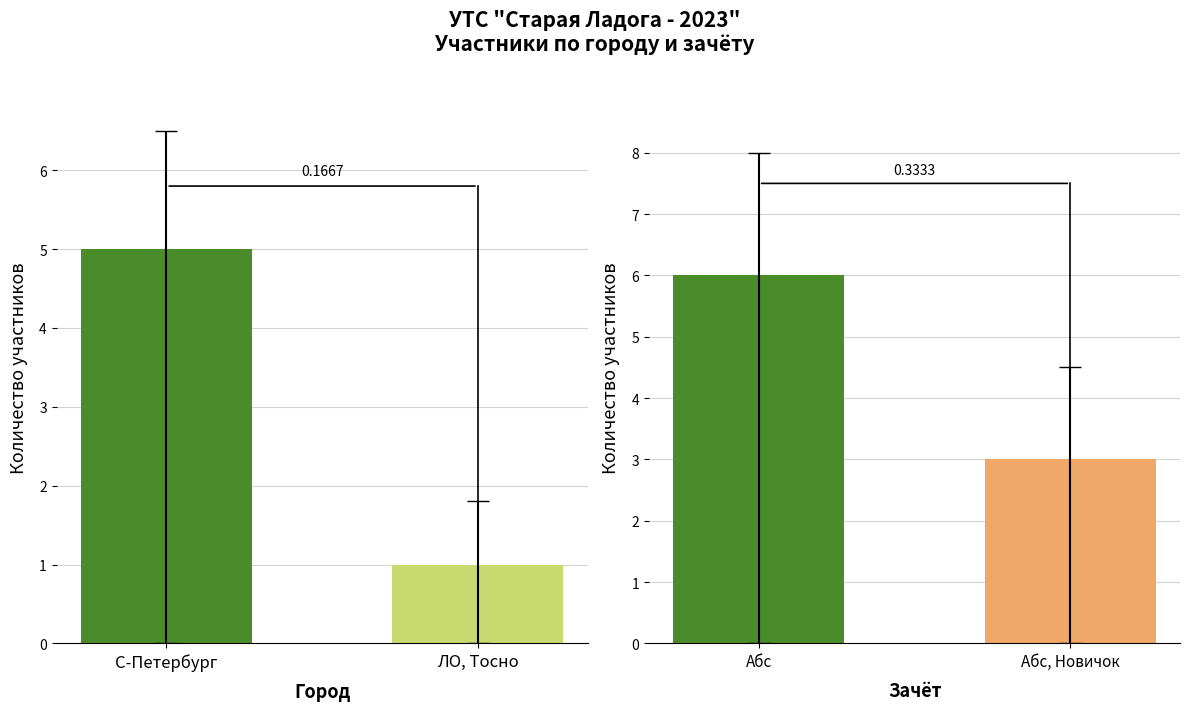

What is the minimum value for Город?

1